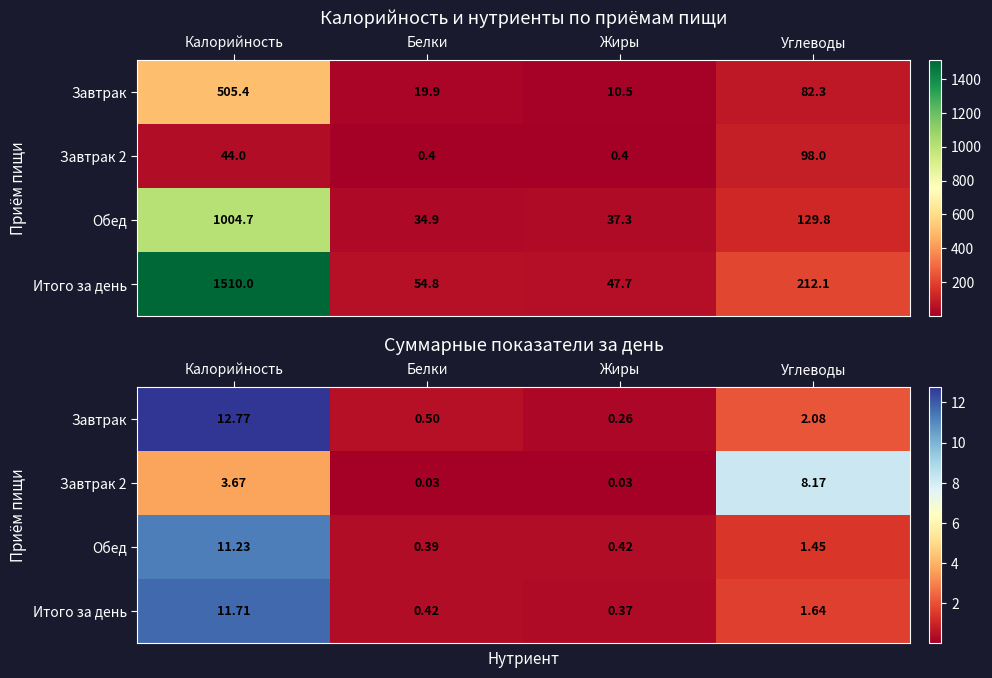

Is it true that Итого за день equals 0.6 at Жиры?

False